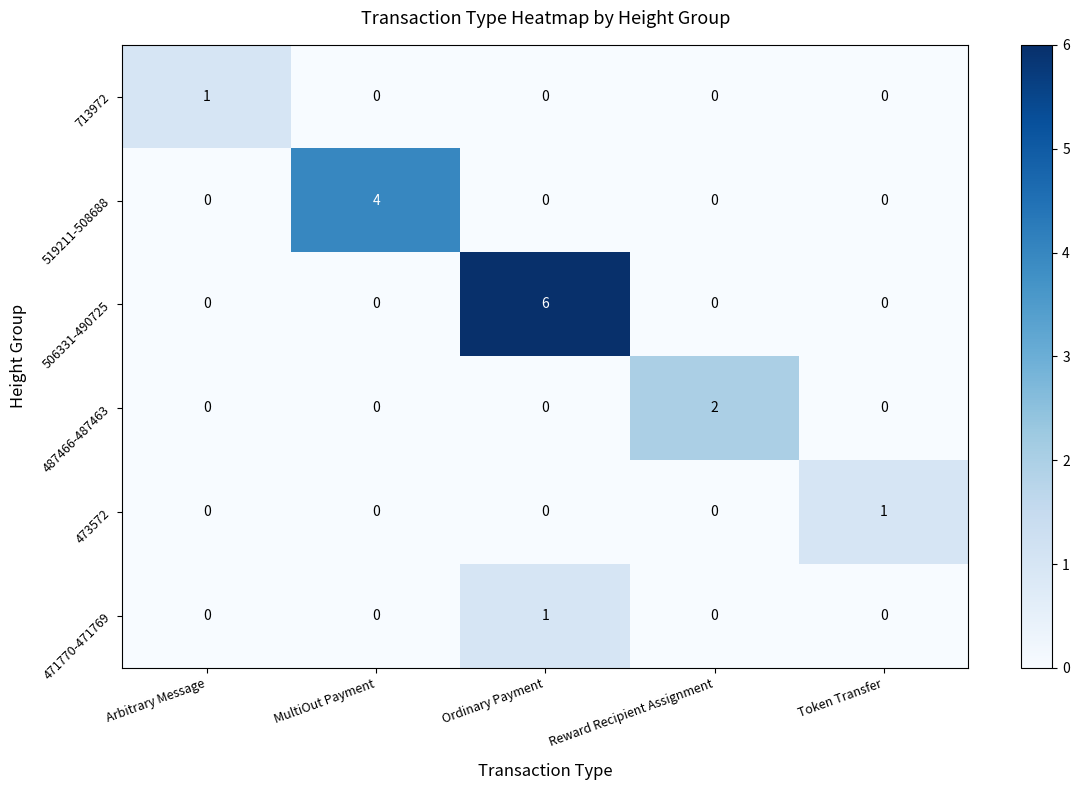

At how many categories does at least one series exceed 3?

2